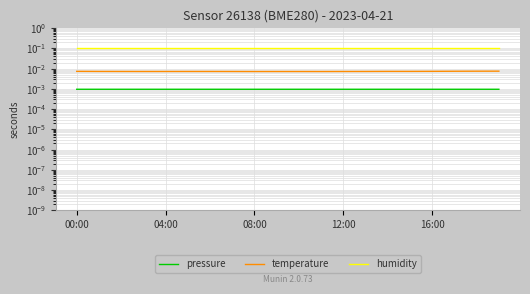

At which label does temperature reach its minimum?

08:00